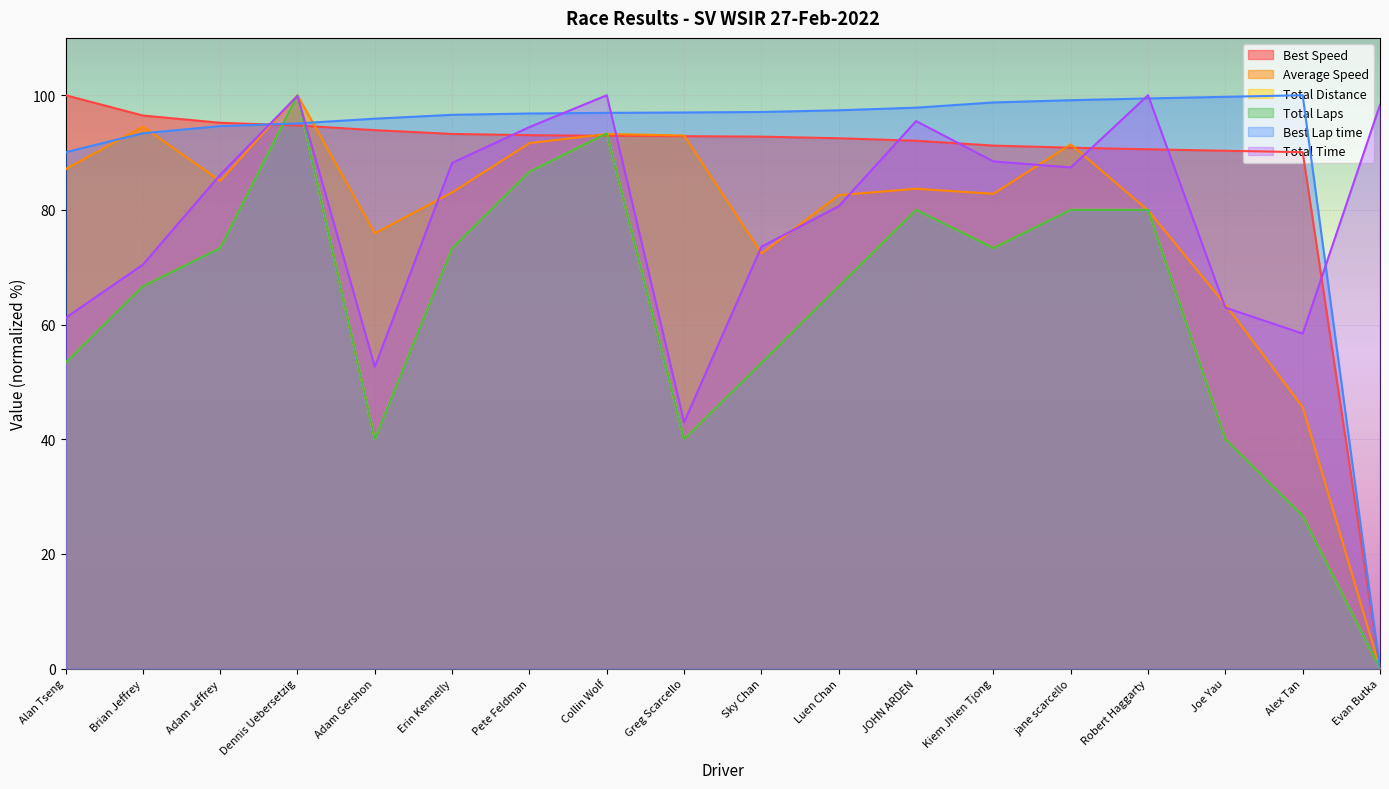

How many interior local valleys does the Average Speed series have?

4